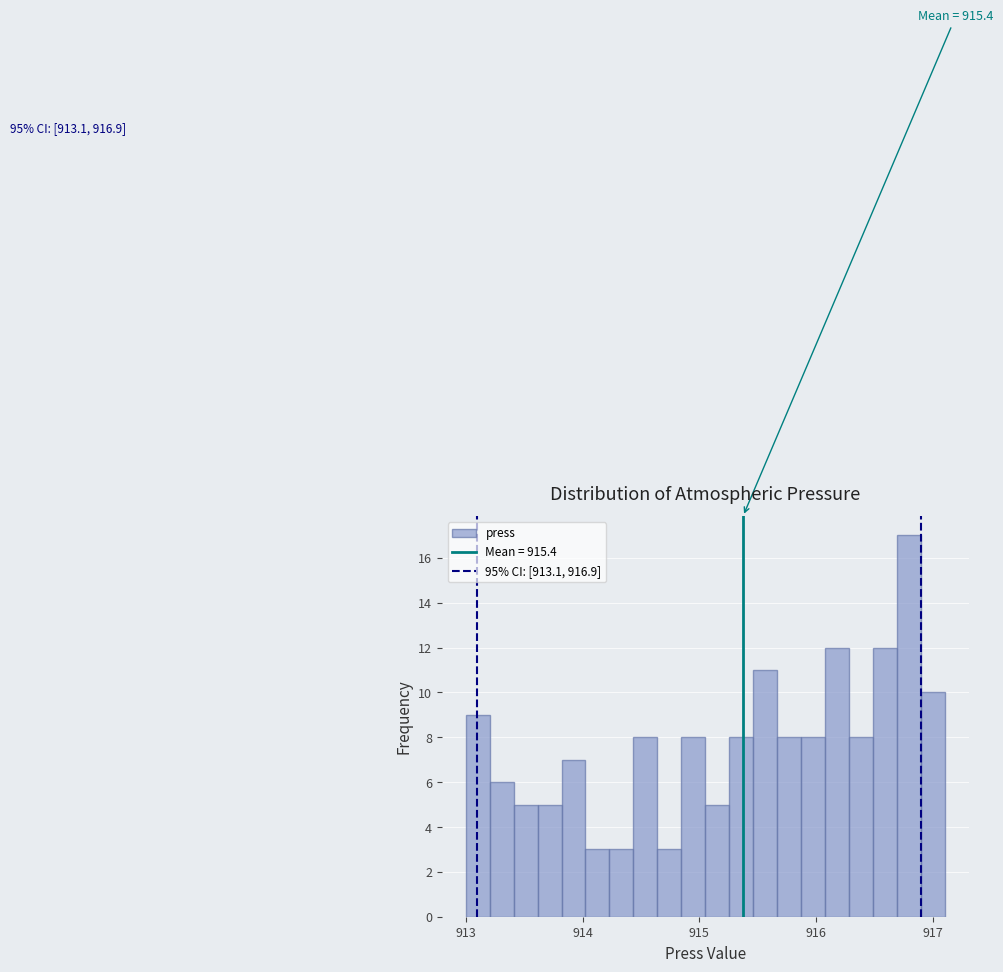

Read against the x-axis, roughly where is the centre of the tallest bar?

916.8